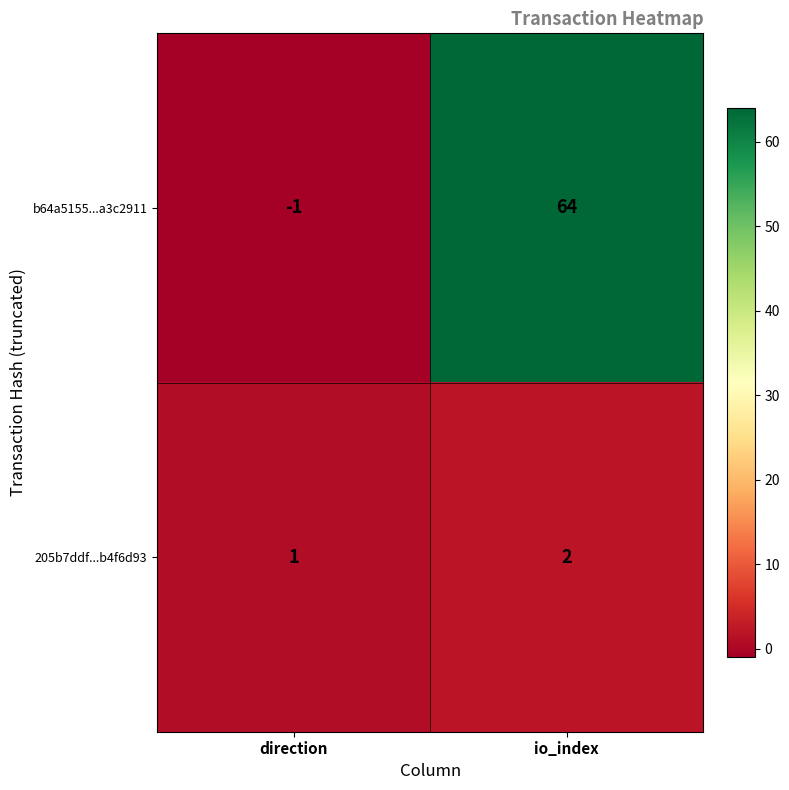

What is the sum of the 205b7ddf...b4f6d93 values at io_index and direction?

3